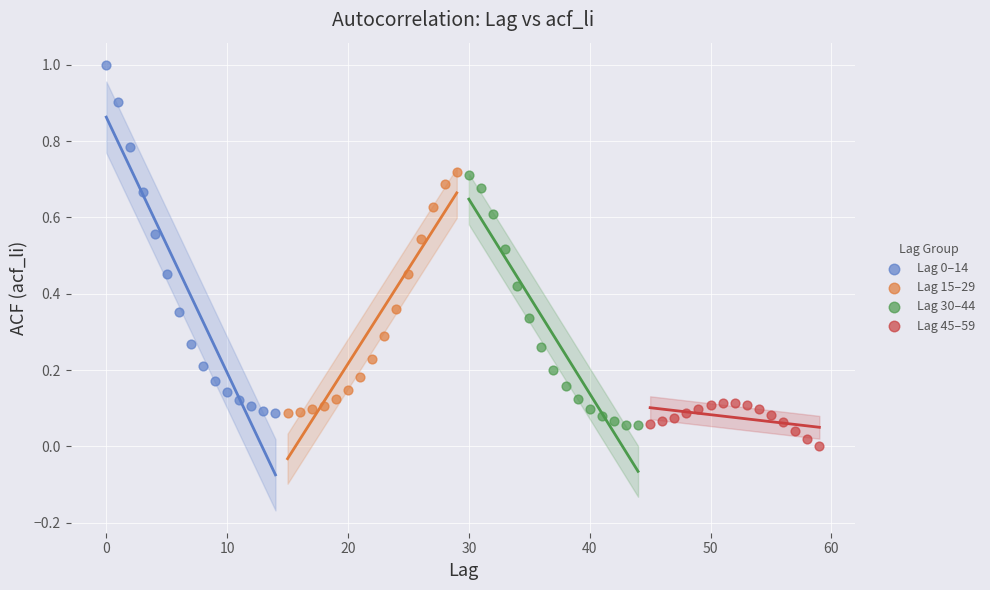

Which series contains the lowest Y value?

Lag 45–59